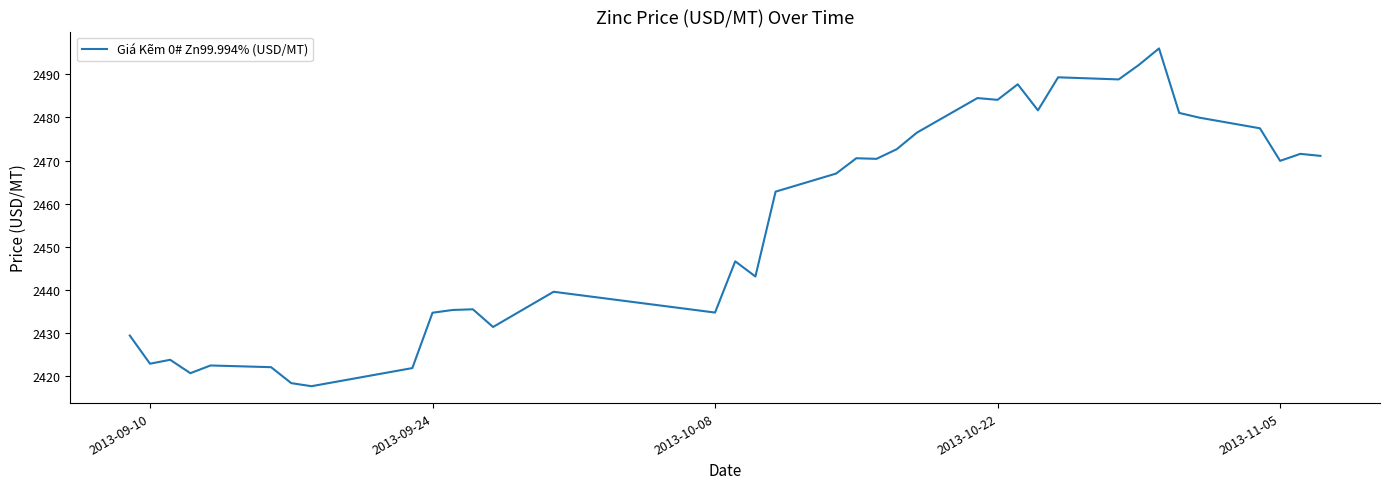

What is the maximum value shown in the chart?

2496.0